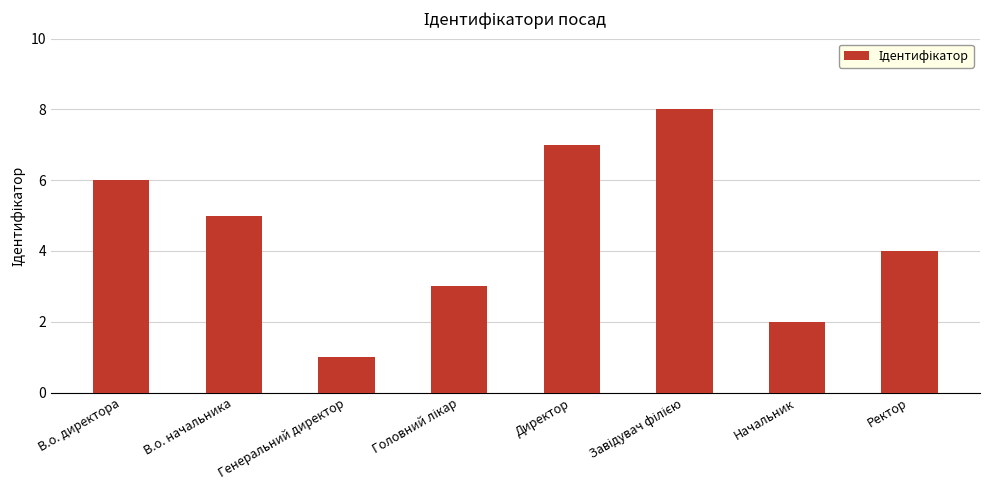

Which has a higher value, Начальник or В.о. начальника?

В.о. начальника